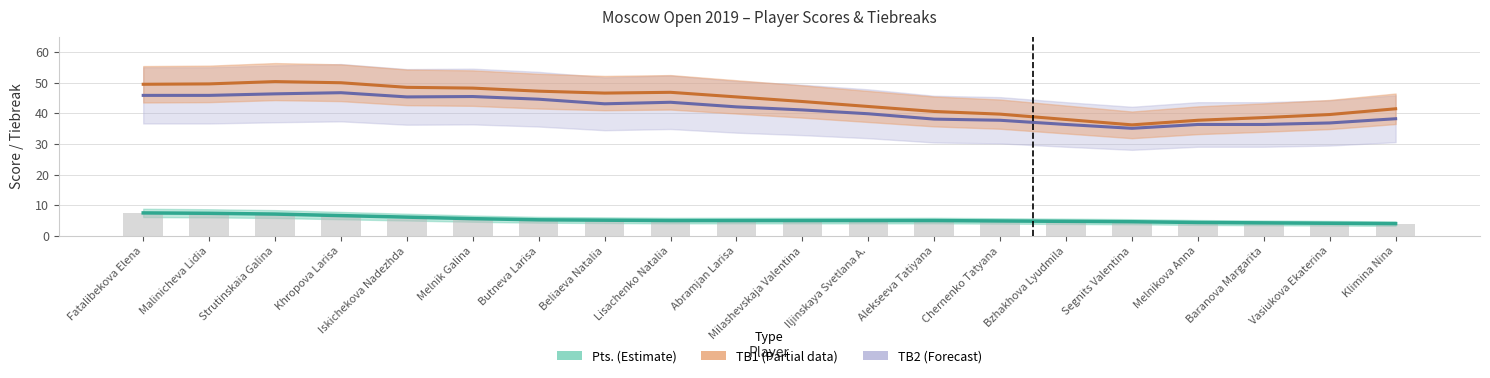

Where is Pts. nearest to the value 5?

Lisachenko Natalia